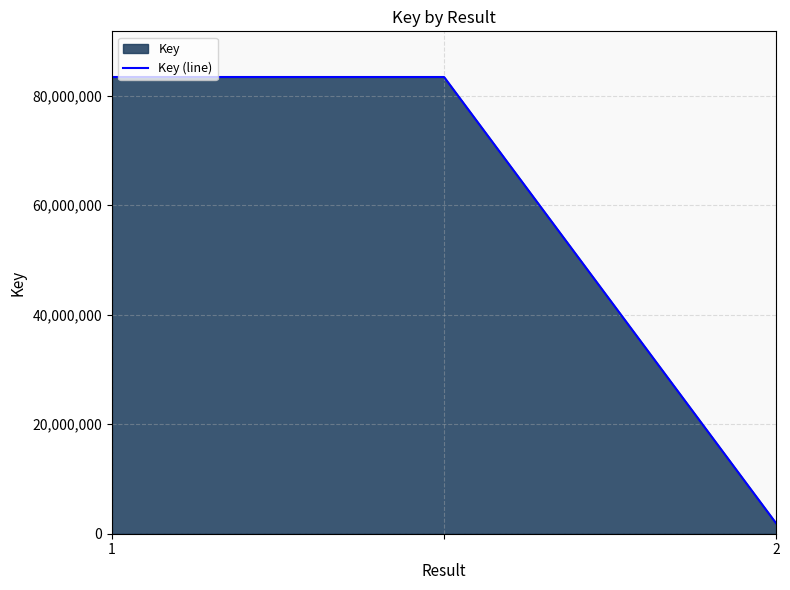

Does the chart display data point markers on the line(s)?

No